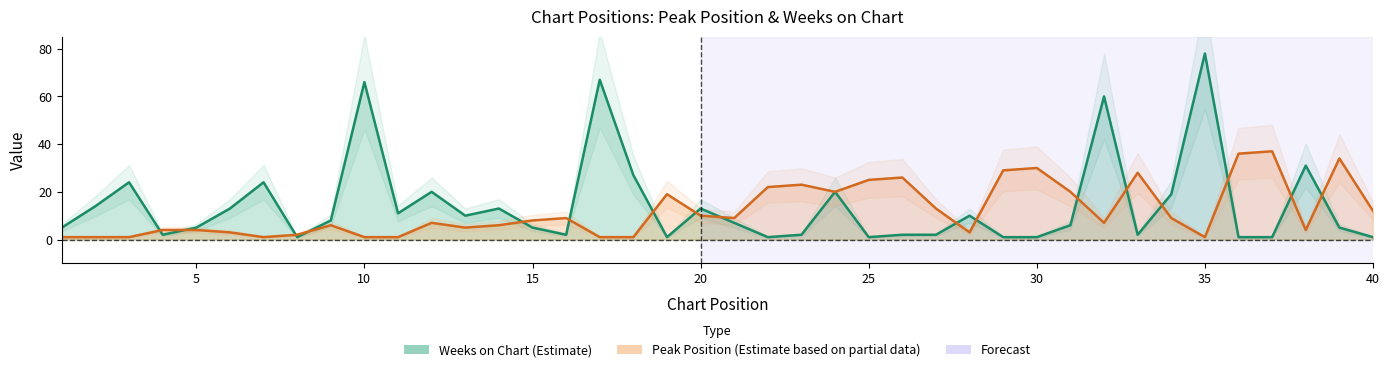

What is the sum of the Peak Position values at 36 and 14?

42